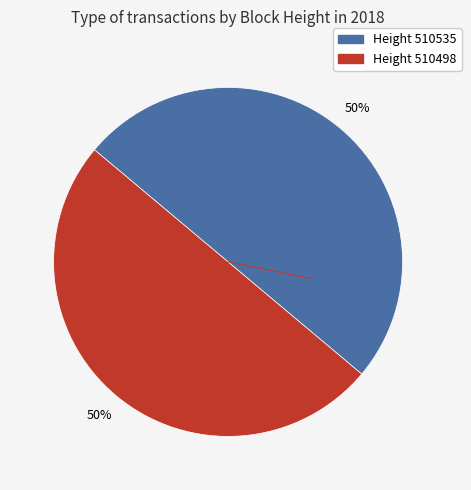

To the nearest percent, what is the average slice percentage?

50%